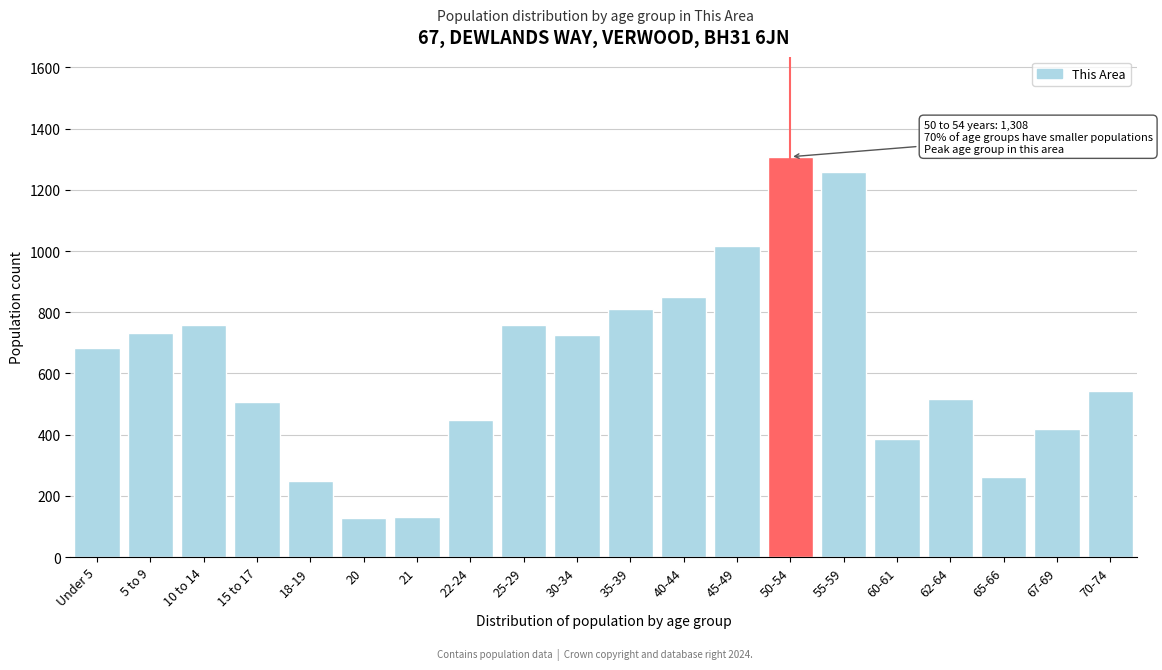

Which label corresponds to the largest value in the chart?

50-54